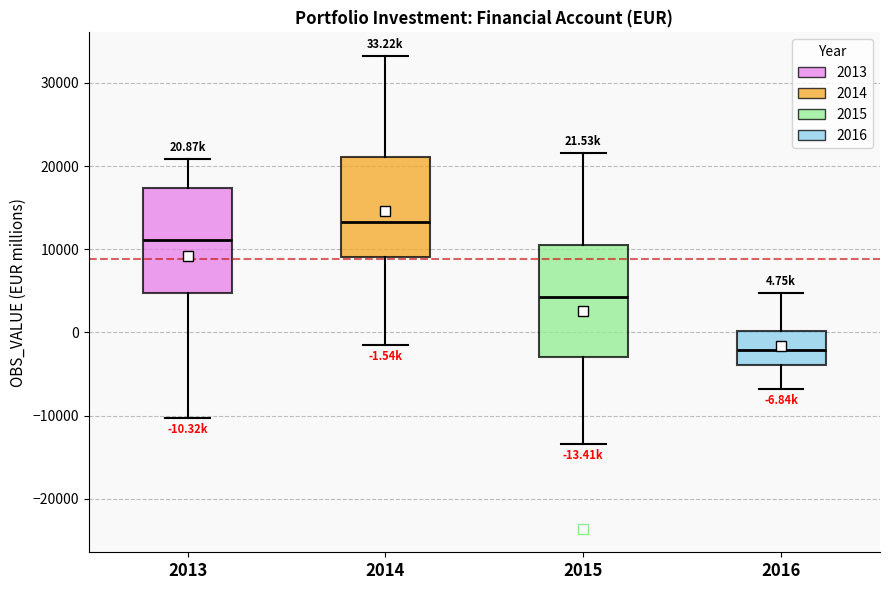

Which box has the lowest median line?

2016